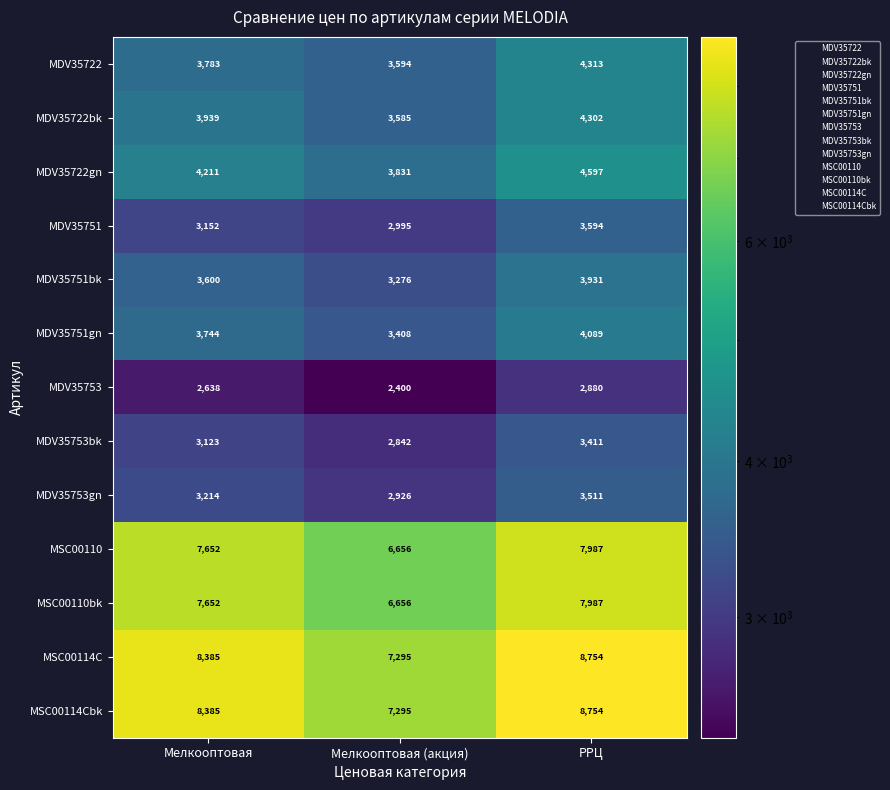

True or false: MDV35751 has a value of 3594 at РРЦ.

True